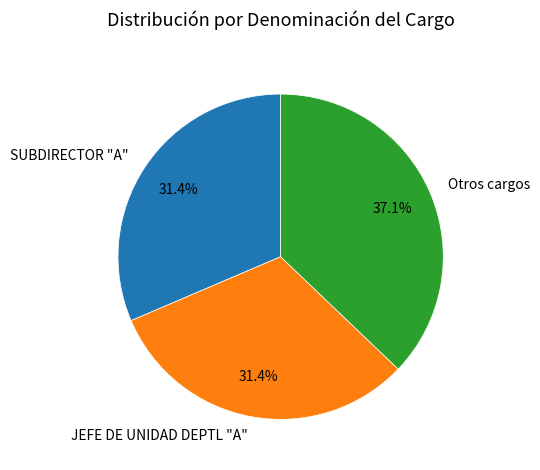

Which category has the biggest portion of the pie?

Otros cargos